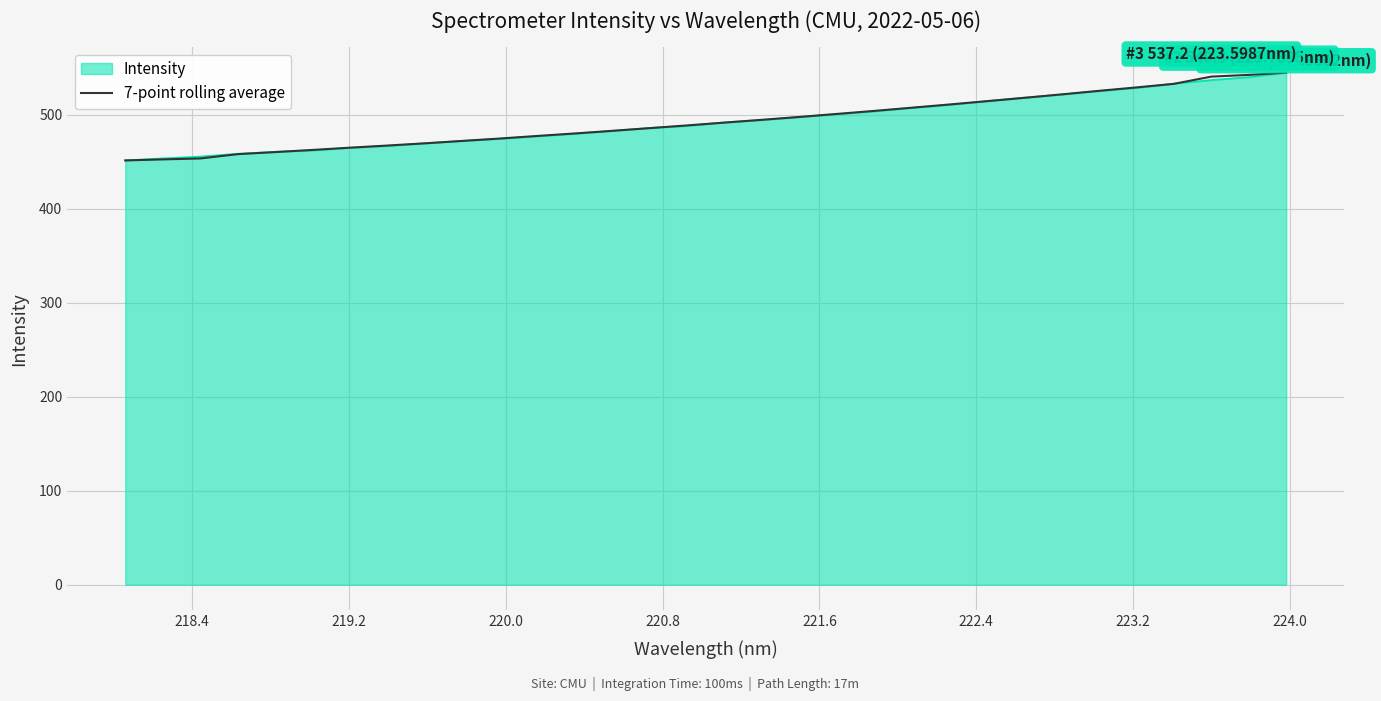

What is the maximum value shown in the chart?

545.0